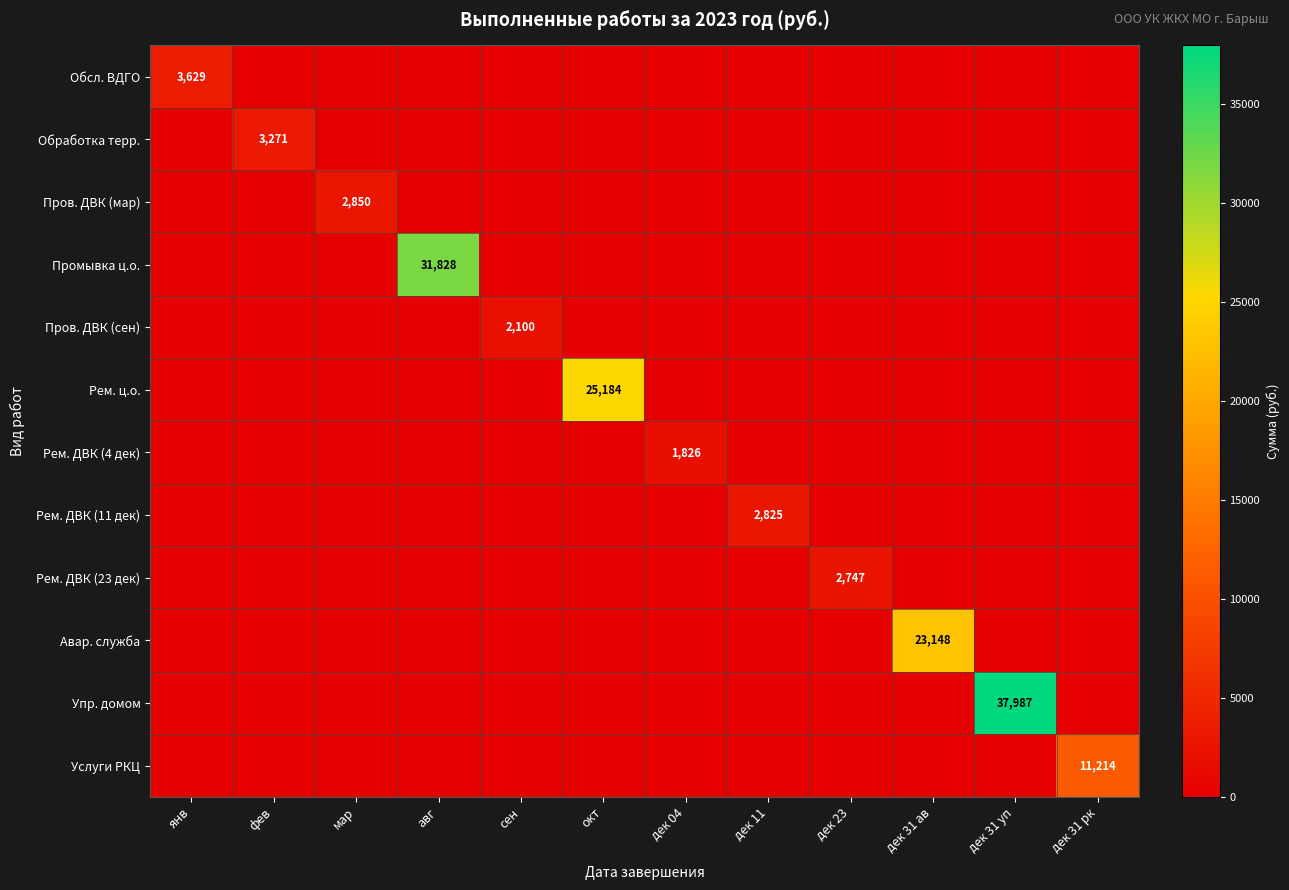

What is the average value of the Пров. ДВК (мар) series?

238